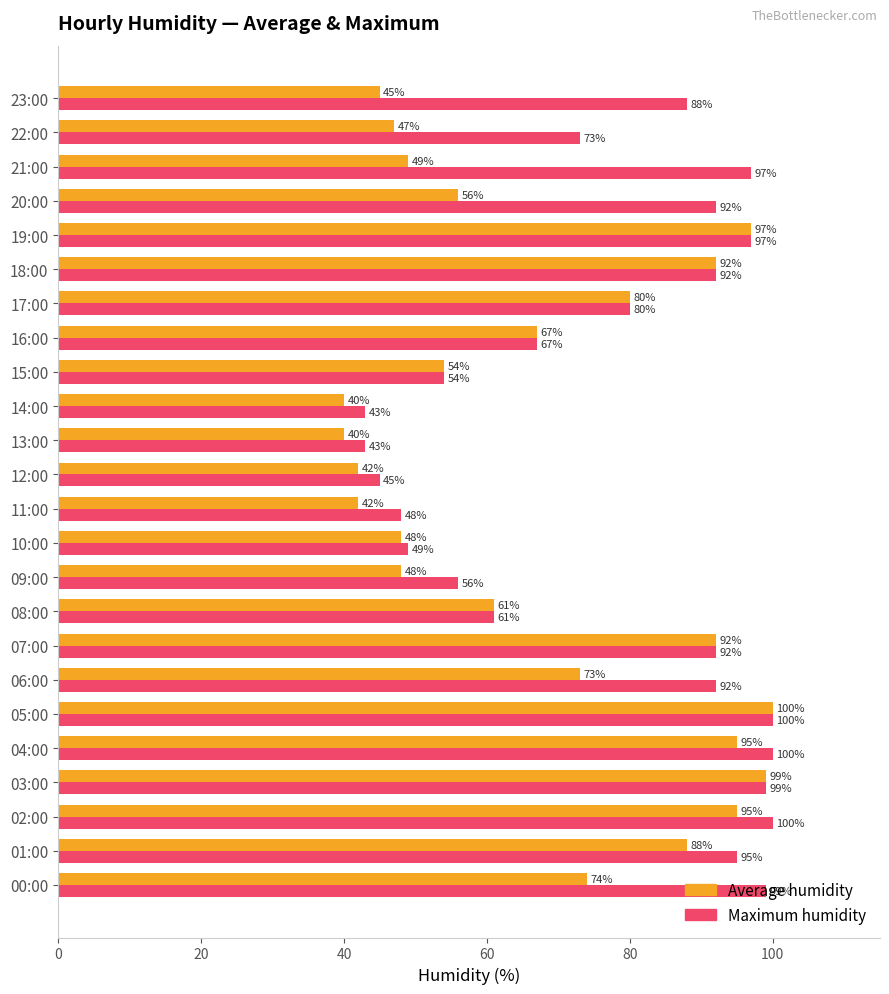

Count the number of data series in this chart.

2